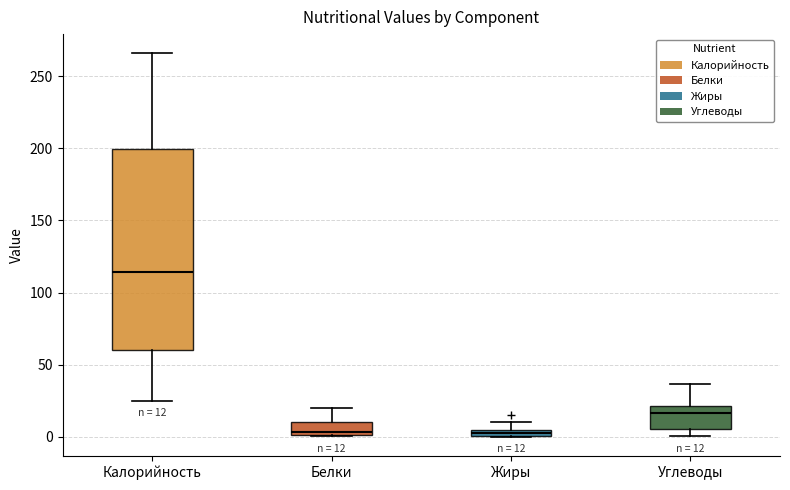

Comparing the boxes themselves (not the whiskers), which one is the tallest?

Калорийность